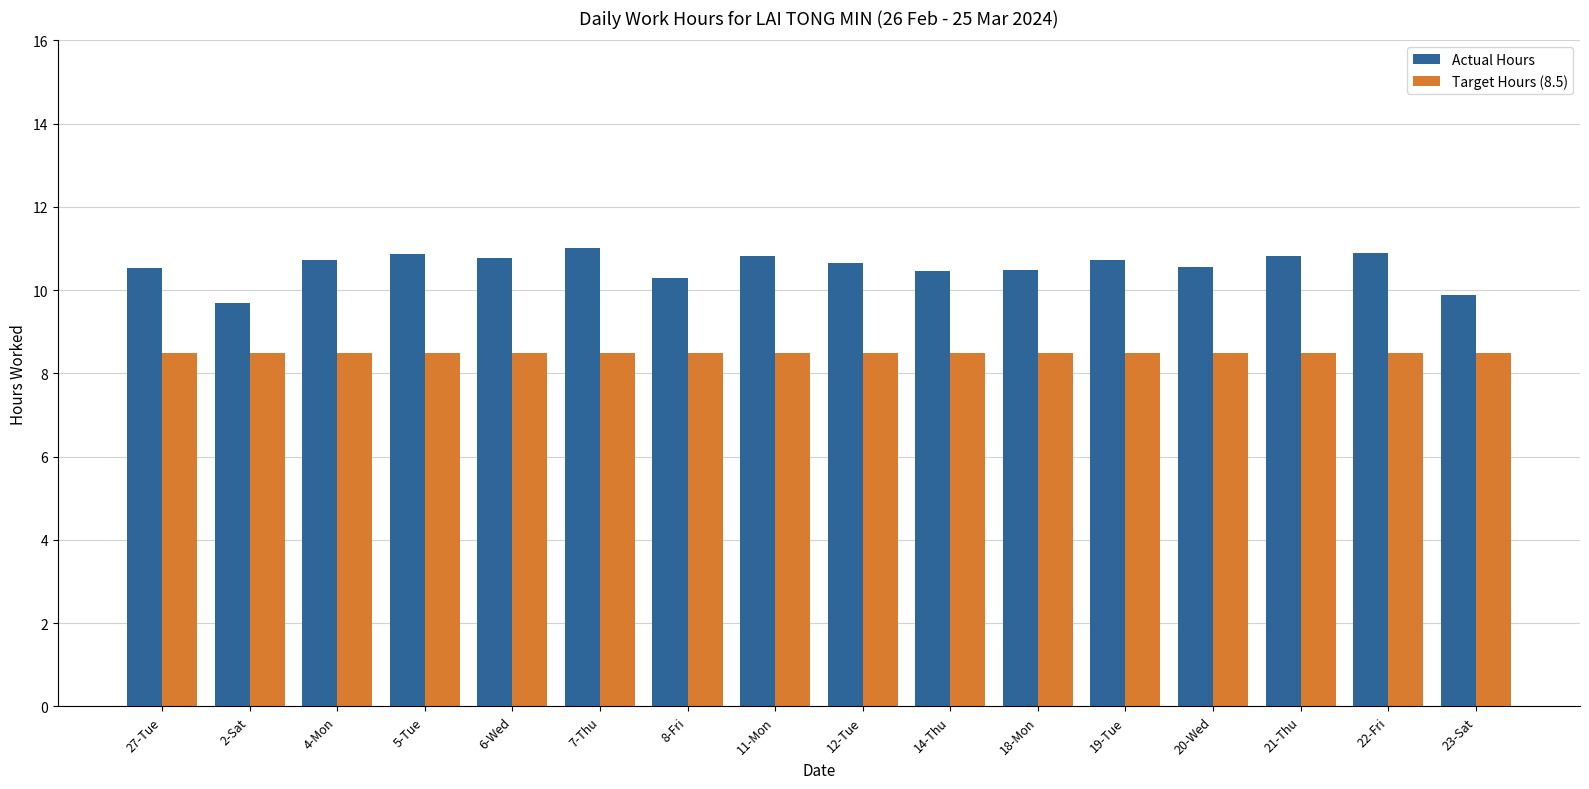

What is the average value of the Target Hours (8.5) series?

8.5